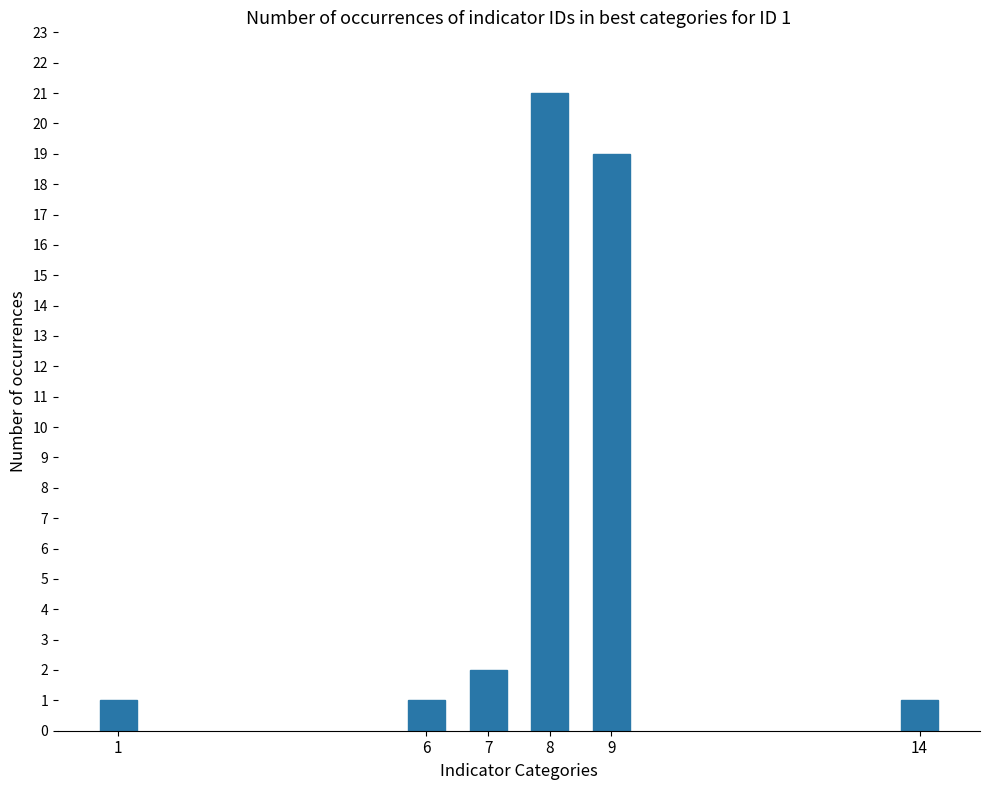

What is the value of the 2nd bar from the left?

1